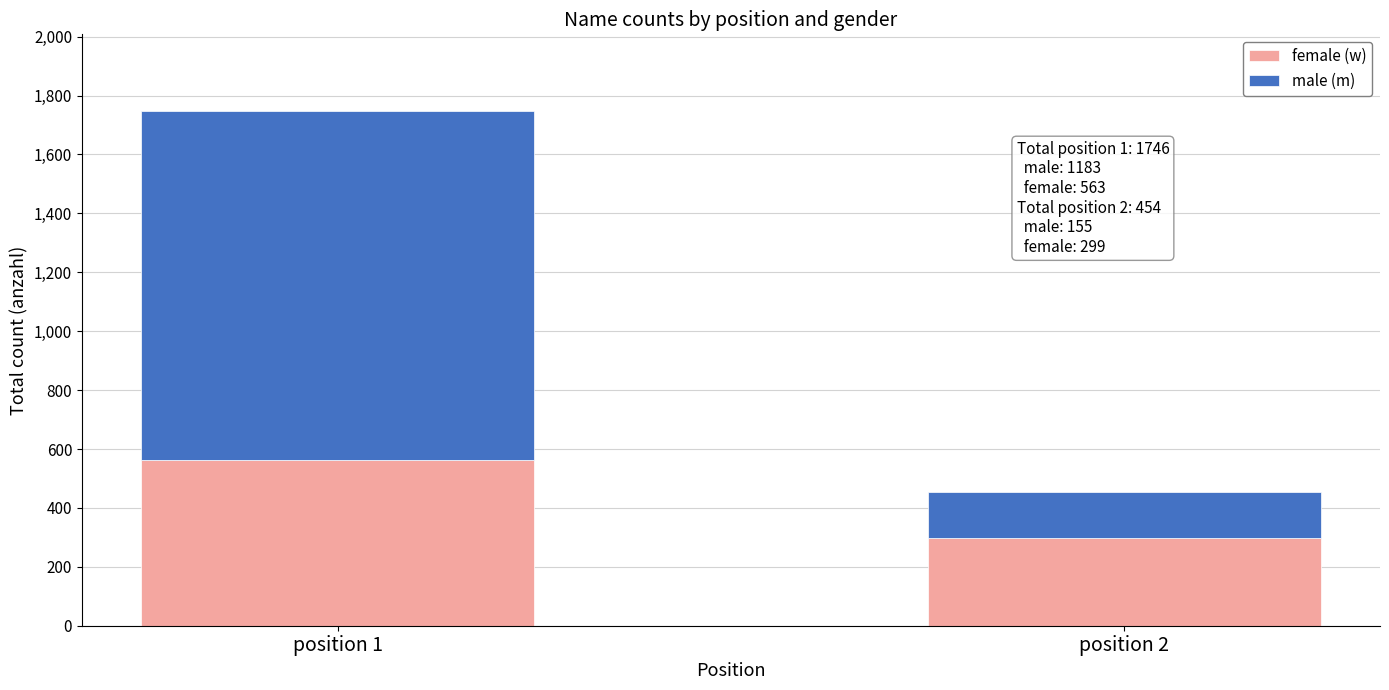

At which category is the sum across all series the highest?

position 1